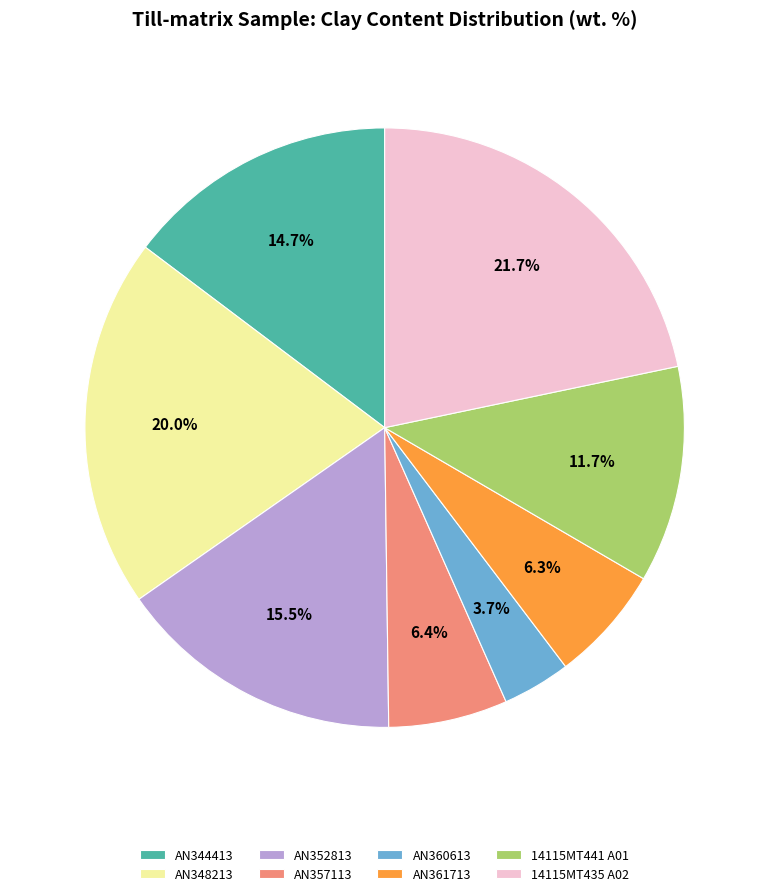

Is AN361713 the majority of the pie?

No